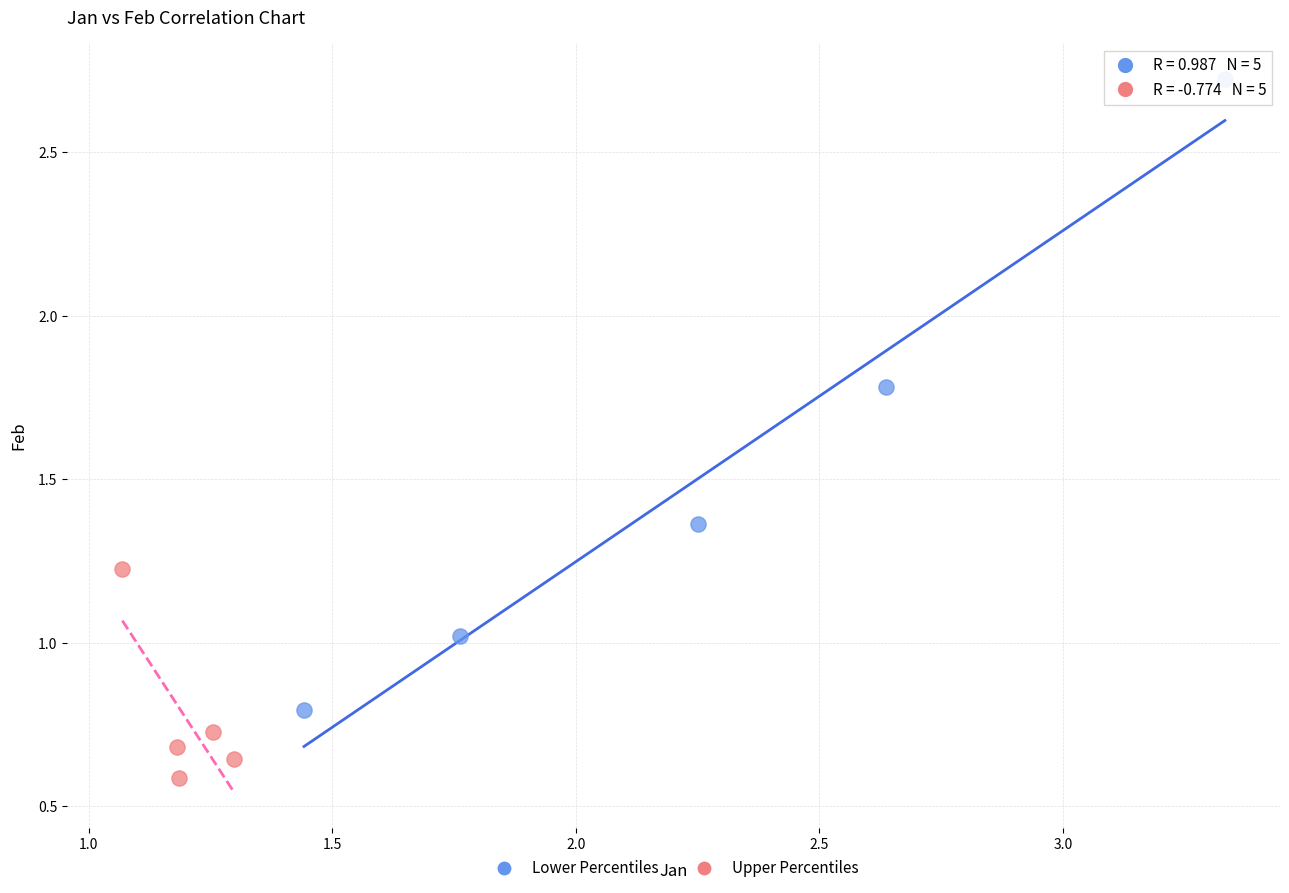

Which series contains the lowest Y value?

Upper Percentiles